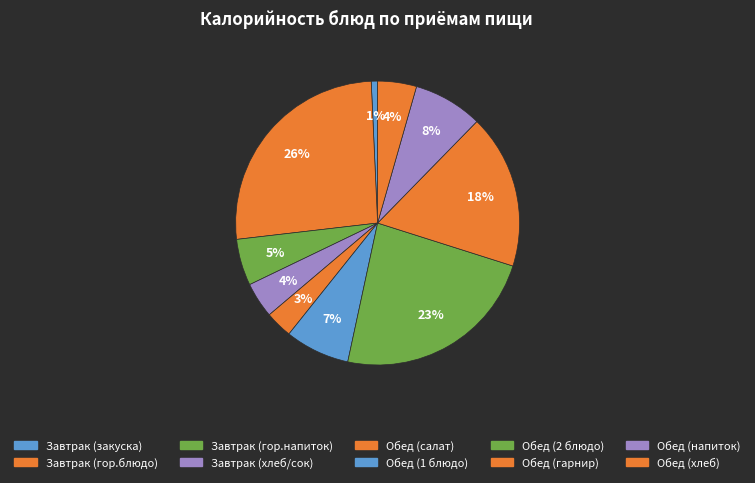

Which slice is the largest?

Завтрак (гор.блюдо)